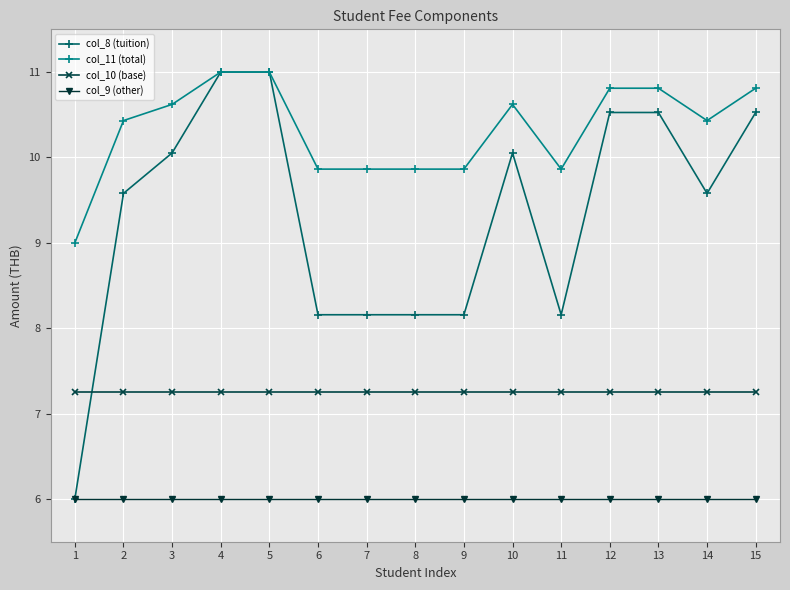

List the series in order of their overall mean, highest first.

col_11 (total), col_8 (tuition), col_10 (base), col_9 (other)